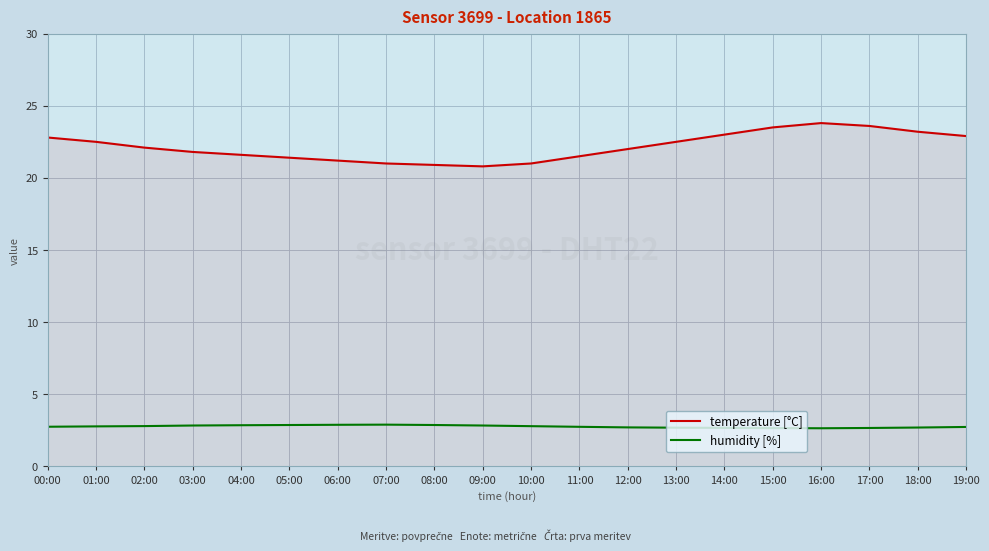

How many lines are shown in the chart?

2